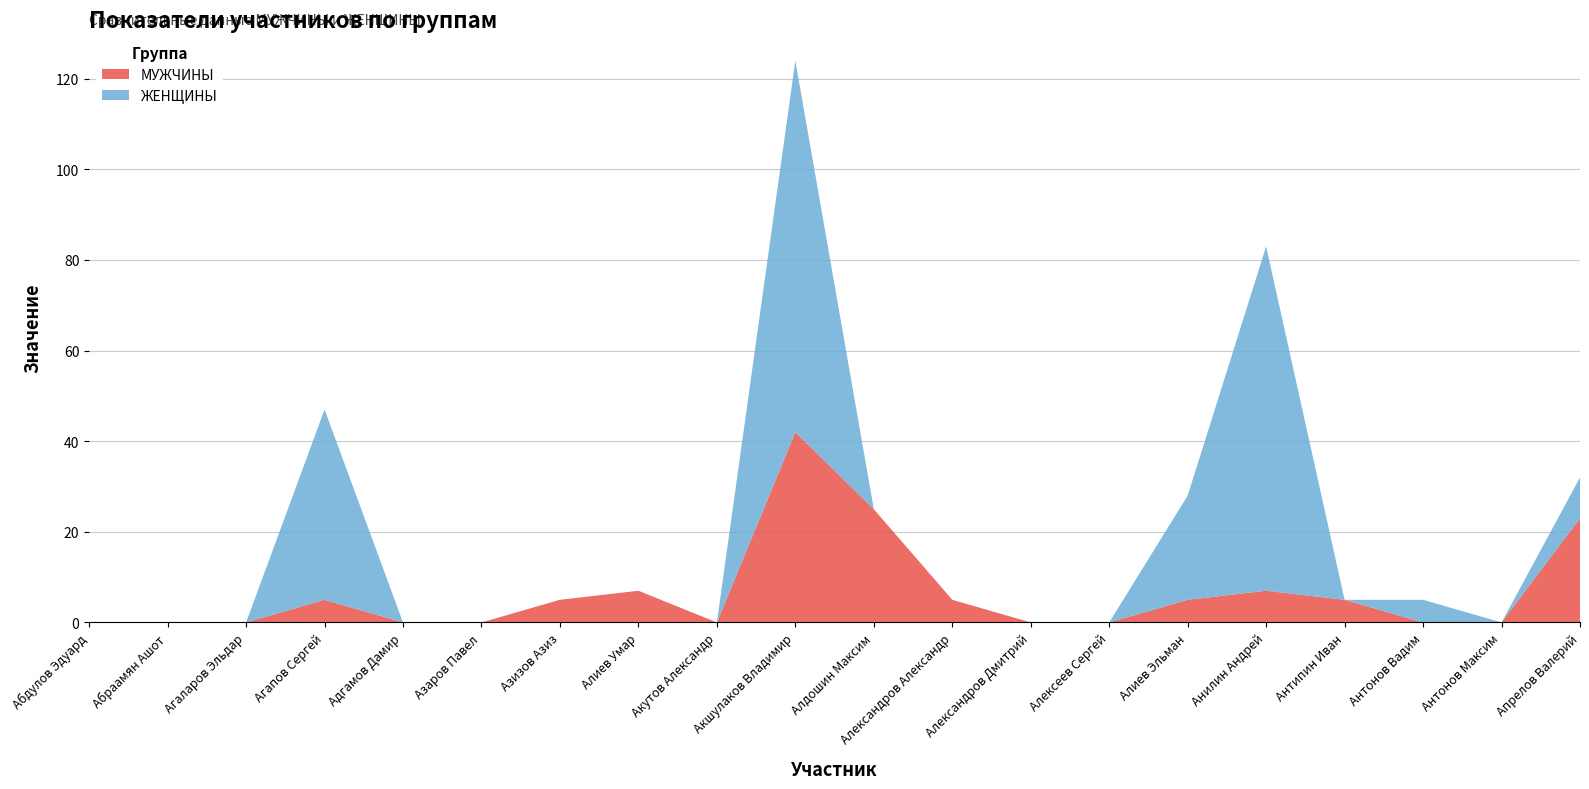

Reading left to right, transcribe all the data shown in this chart.

МУЖЧИНЫ: 0	0	0	5	0	0	5	7	0	42	25	5	0	0	5	7	5	0	0	23
ЖЕНЩИНЫ: 0	0	0	42	0	0	0	0	0	82	0	0	0	0	23	76	0	5	0	9